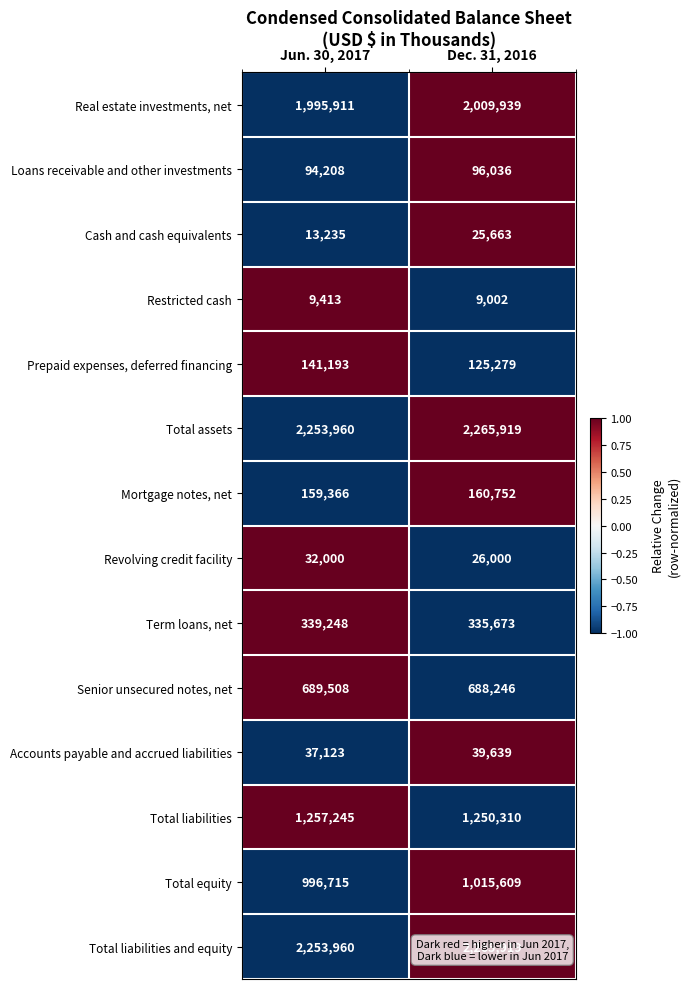

What is the difference between the maximum and minimum values in the Mortgage notes, net series?

1386